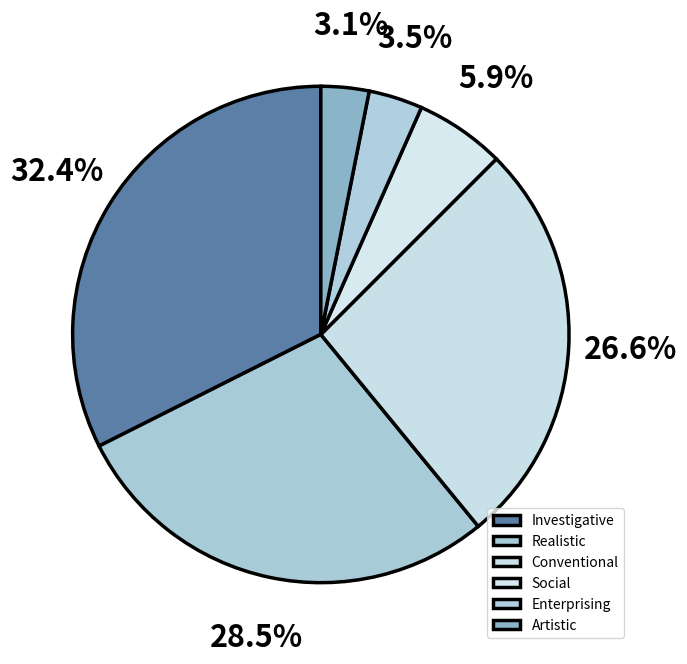

To the nearest percent, what portion does Social represent?

6%